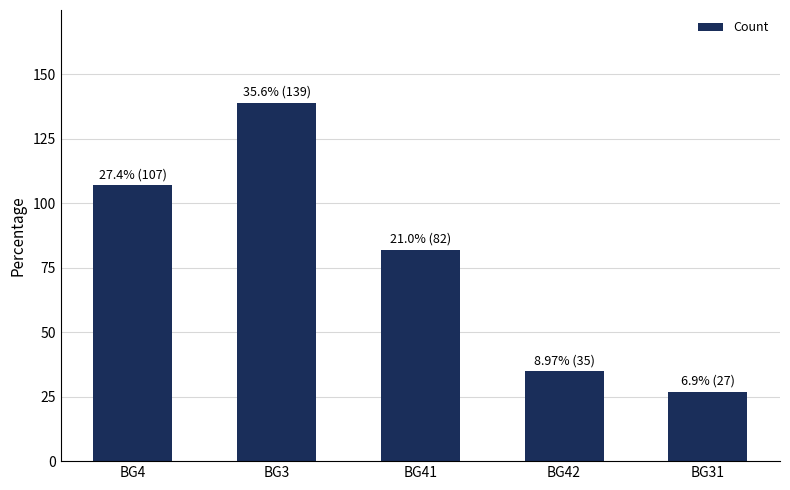

What is the value of the 4th bar from the left?

35